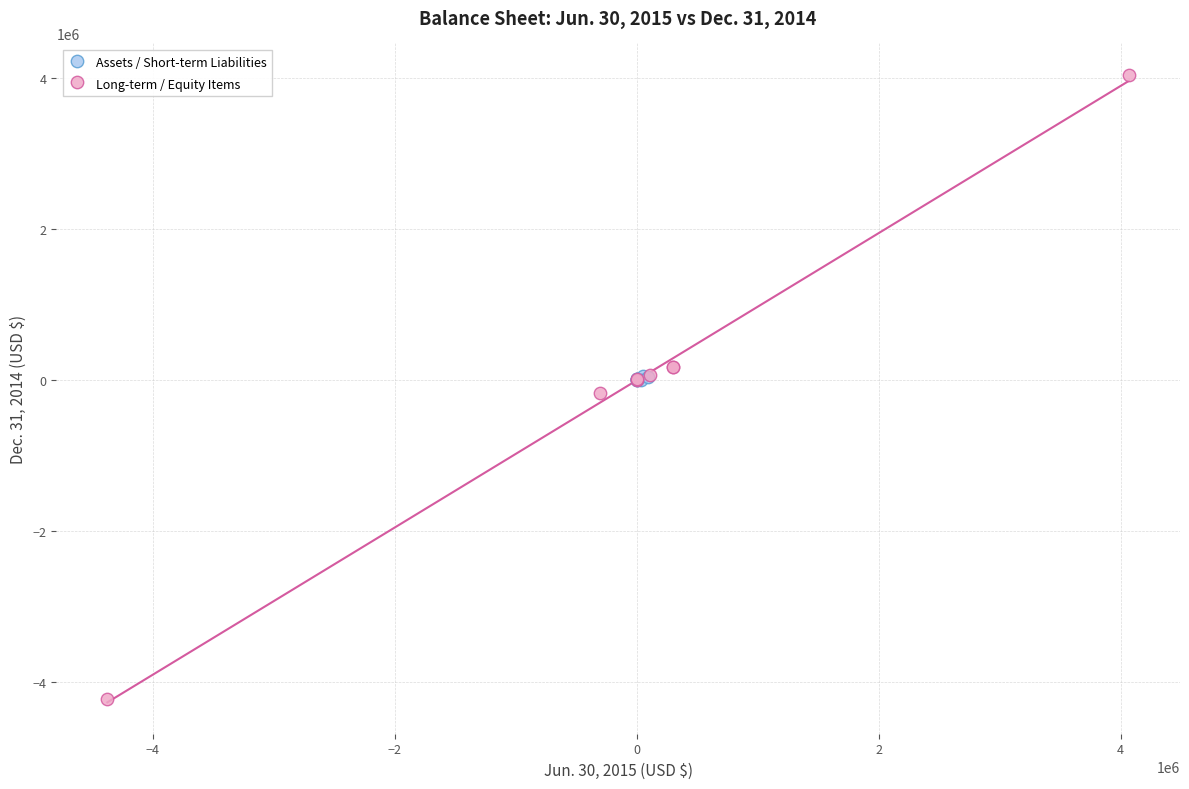

Which series contains the highest Y value?

Long-term / Equity Items